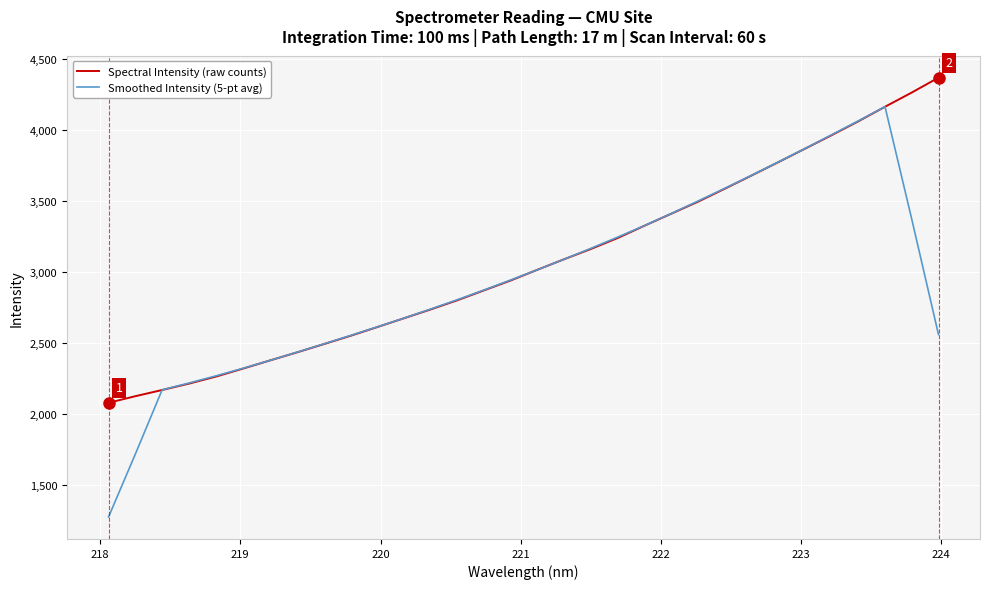

What is the difference between the maximum and second lowest values in the Smoothed Intensity (5-pt avg) series?

2447.3